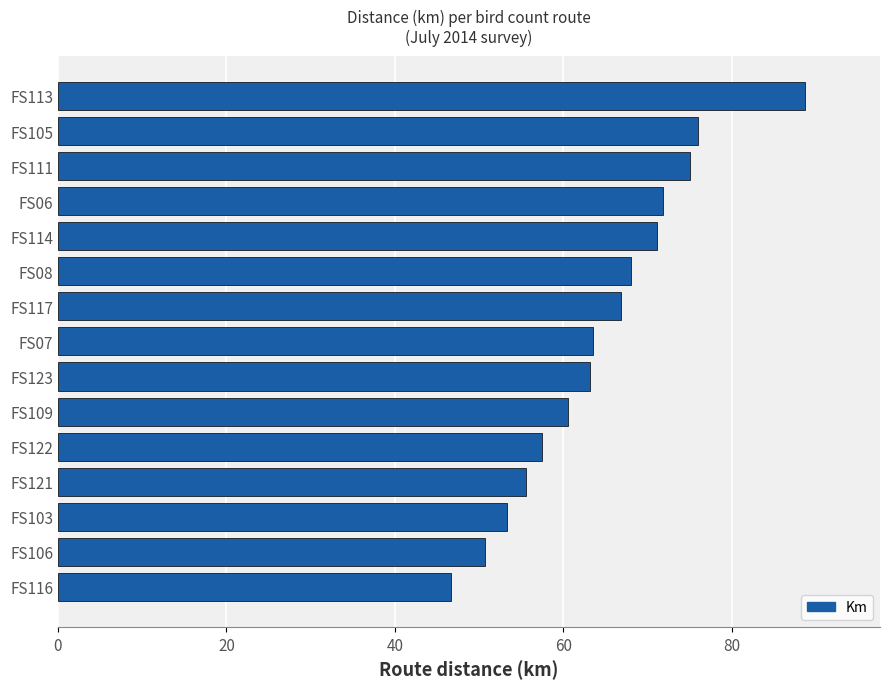

What value does the data have at FS08?

68.0